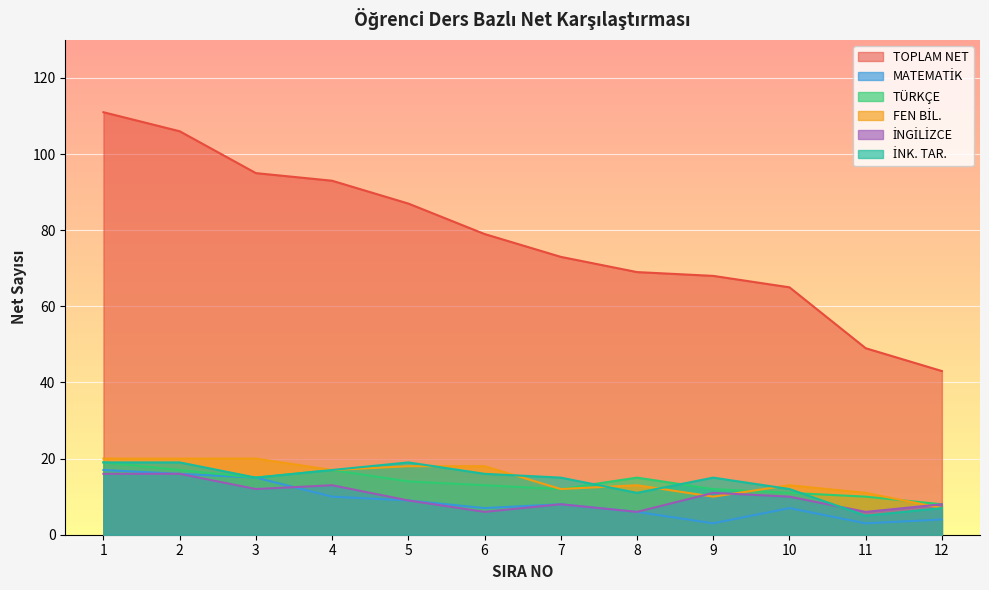

In FEN BİL., how many points are lower than both neighbors (excluding endpoints)?

3